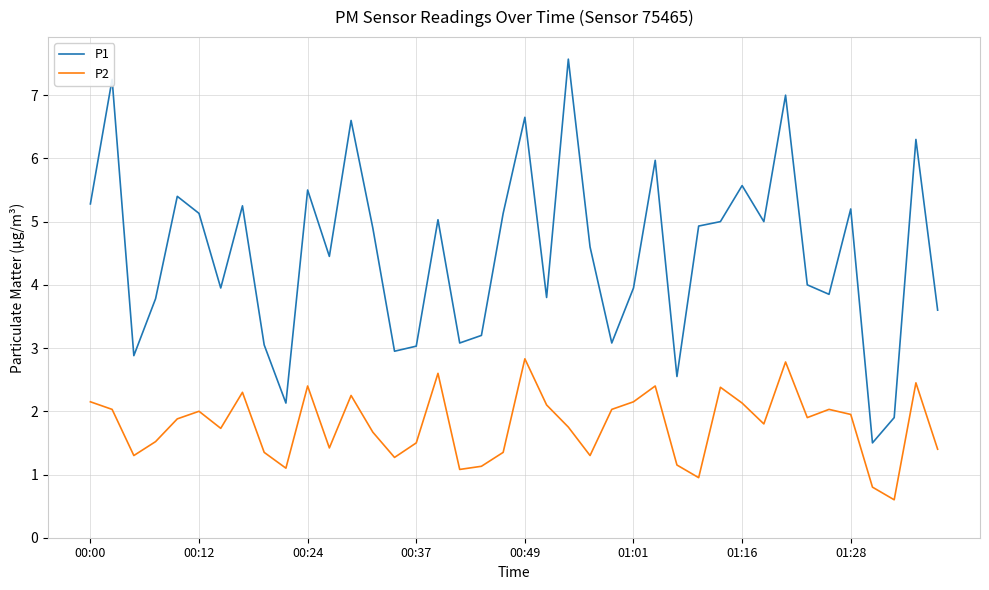

True or false: P2 has more than 2 interior local peaks.

True